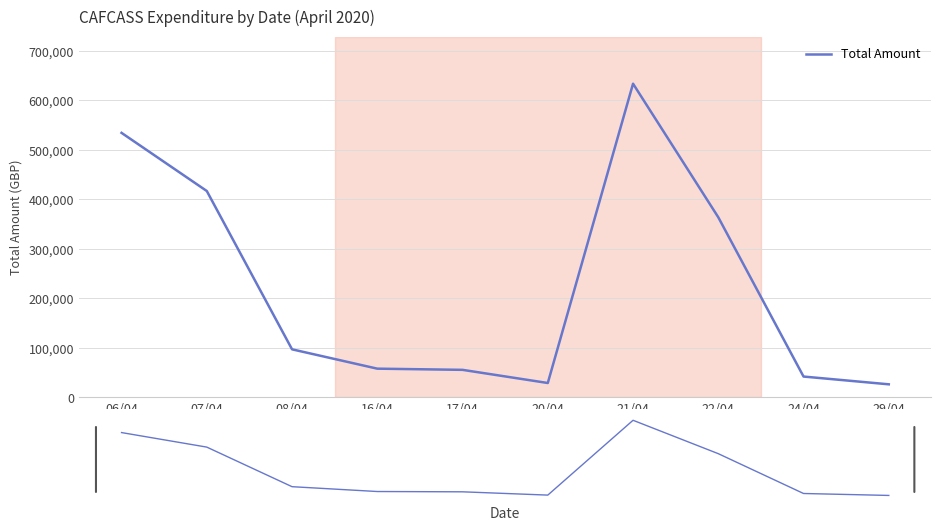

What is the average value?

225468.0